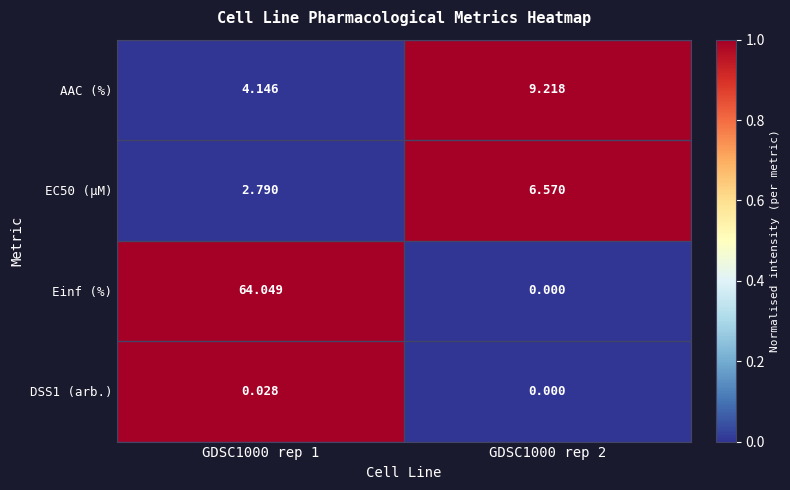

Is the value of AAC (%) at GDSC1000 rep 1 greater than the value of DSS1 (arb.) at GDSC1000 rep 1?

Yes